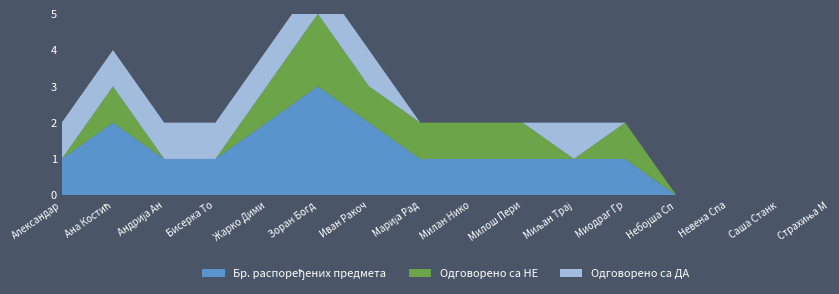

Reading left to right, extract all data points from this chart.

Бр. распоређених предмета: 1	2	1	1	2	3	2	1	1	1	1	1	0	0	0	0
Одговорено са НЕ: 0	1	0	0	1	2	1	1	1	1	0	1	0	0	0	0
Одговорено са ДА: 1	1	1	1	1	1	1	0	0	0	1	0	0	0	0	0